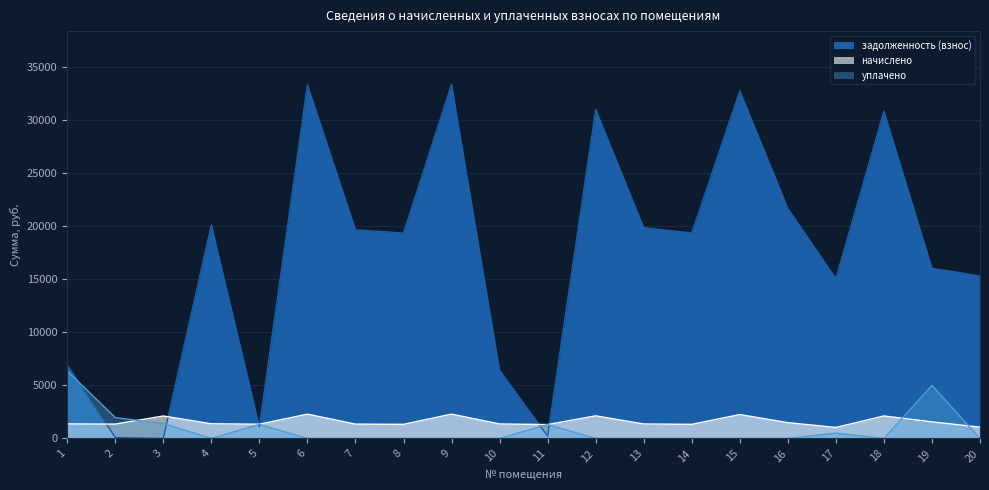

Where do начислено and задолженность (взнос) first cross each other?

1 and 2